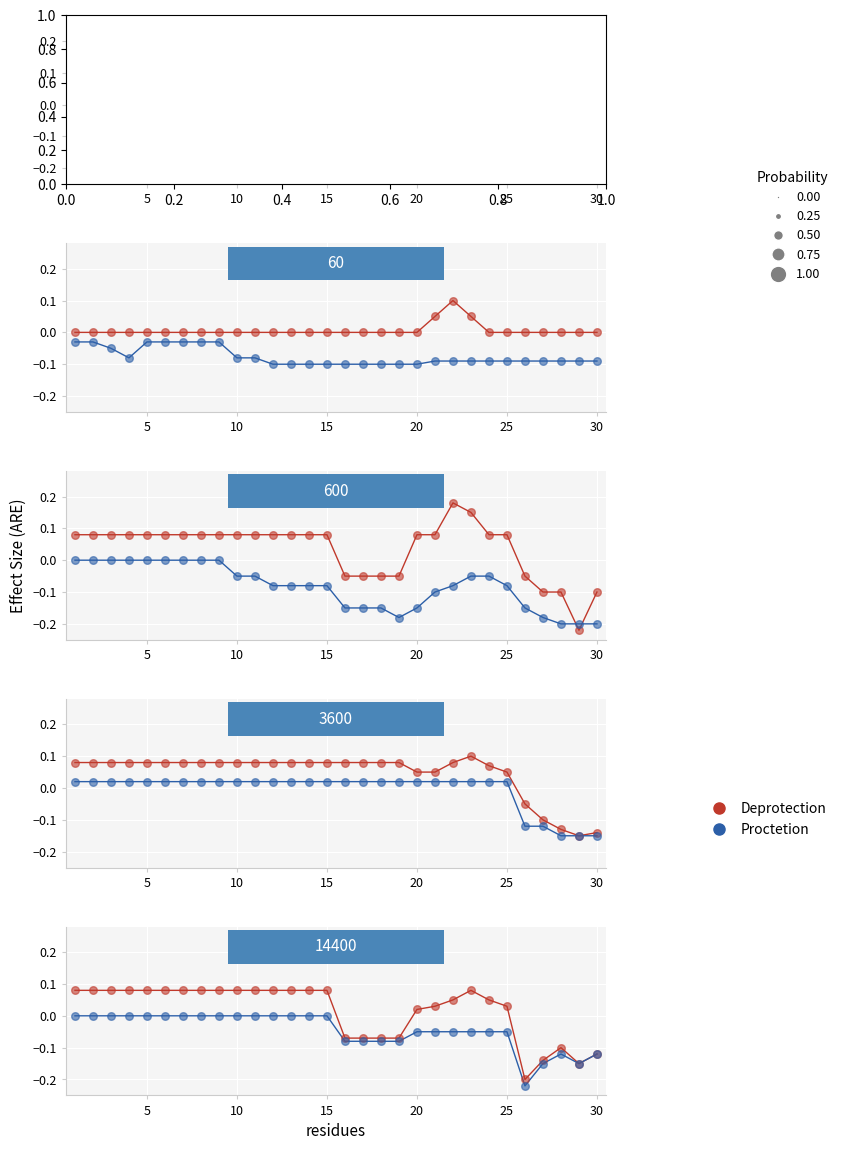

Which series reaches the minimum Y coordinate?

Proctetion